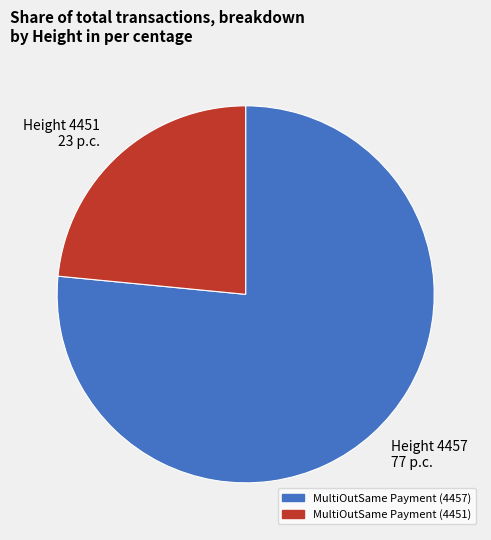

Is the sum of Height 4457 77 p.c. and Height 4451 23 p.c. greater than half?

Yes